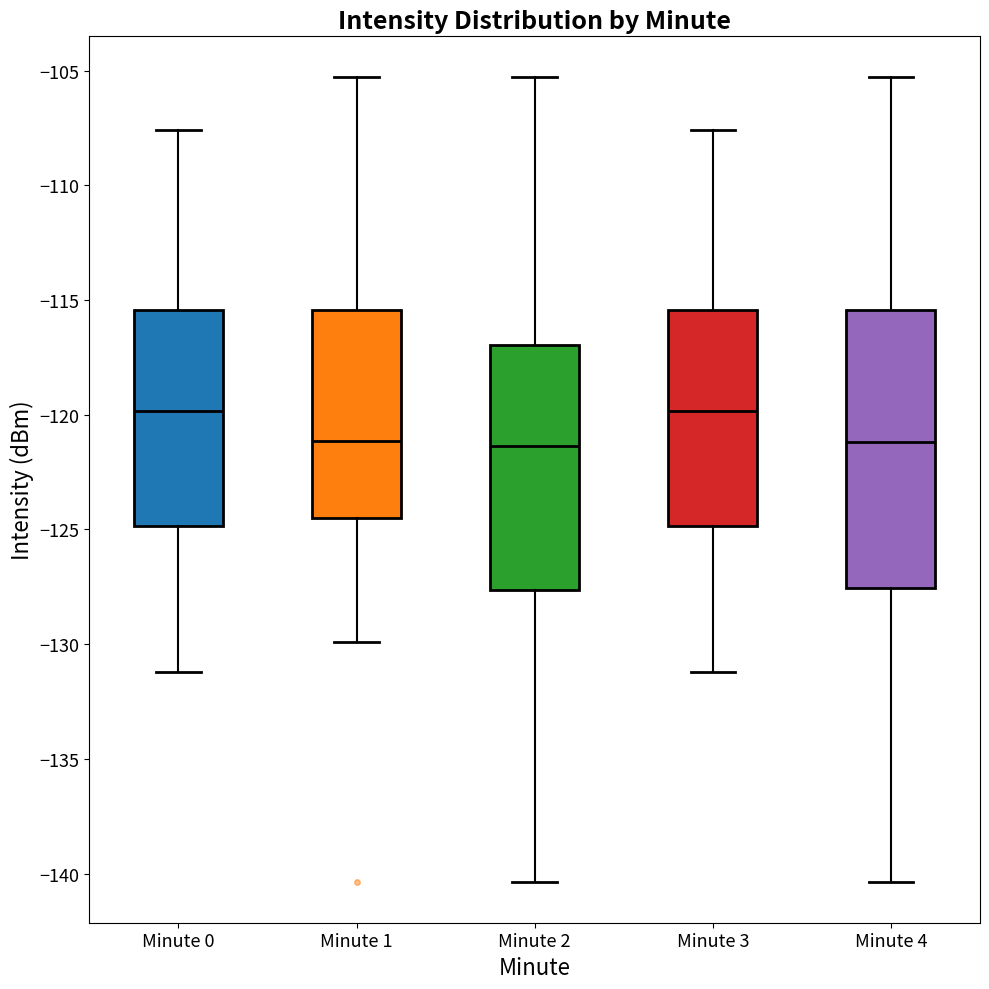

Reading left to right, read every box against the y-axis: the position of its median line, the range the box covers, and the ends of its whiskers. The values are not printed on the chart, so give them approximately, as read against the axis.

Minute 0: median -120.0, box -125.0 to -115.5, whiskers -131.0 to -107.5
Minute 1: median -121.0, box -124.5 to -115.5, whiskers -130.0 to -105.5
Minute 2: median -121.5, box -127.5 to -117.0, whiskers -140.5 to -105.5
Minute 3: median -120.0, box -125.0 to -115.5, whiskers -131.0 to -107.5
Minute 4: median -121.0, box -127.5 to -115.5, whiskers -140.5 to -105.5